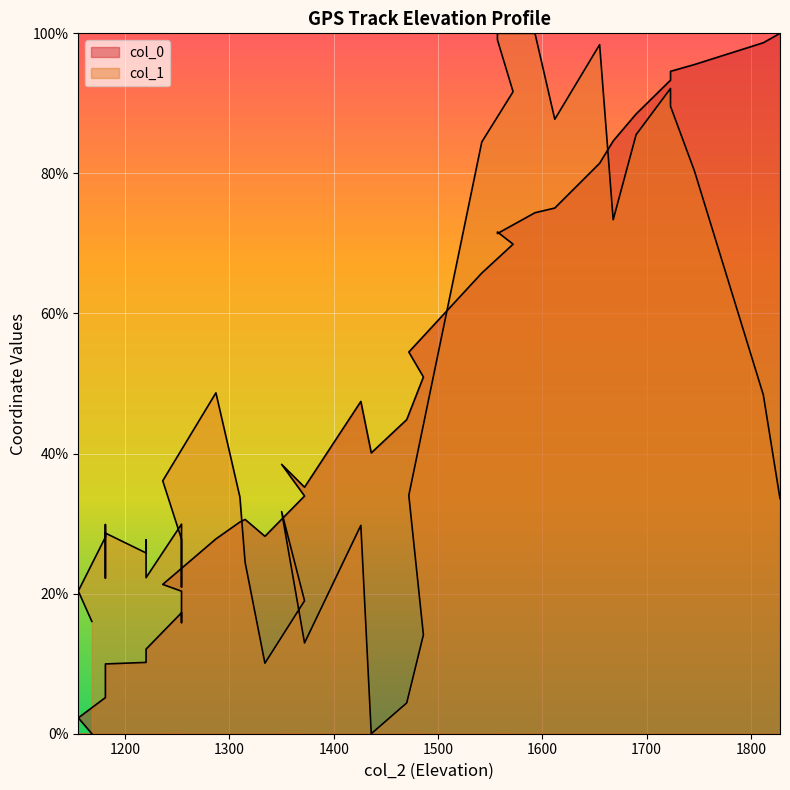

How many data points in col_1 are above 29?

22